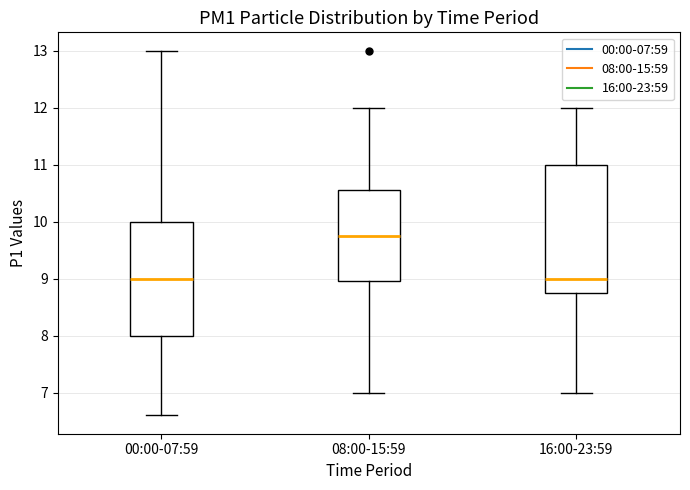

Where does the median line of the box for 08:00-15:59 sit on the y-axis? The values are not printed on the chart, so give them approximately, as read against the axis.

9.8